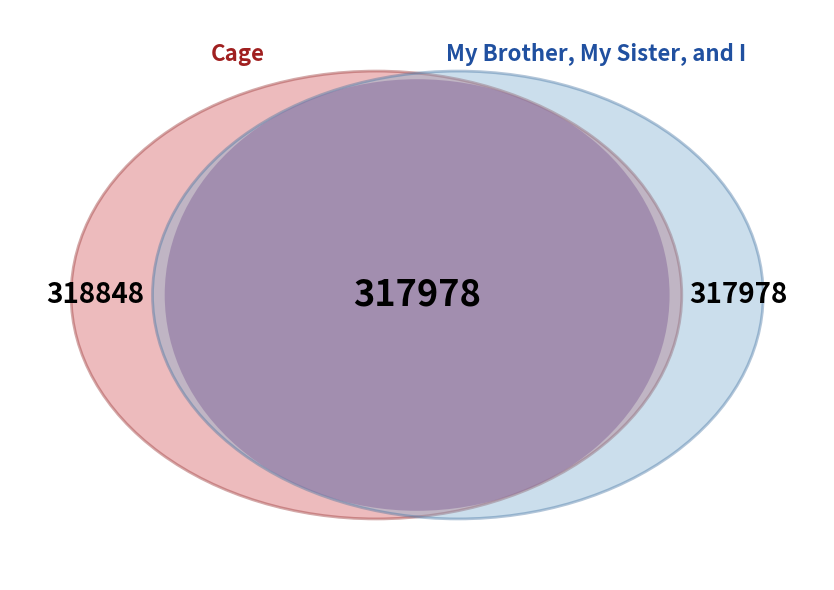

How many slices are in this pie chart?

2